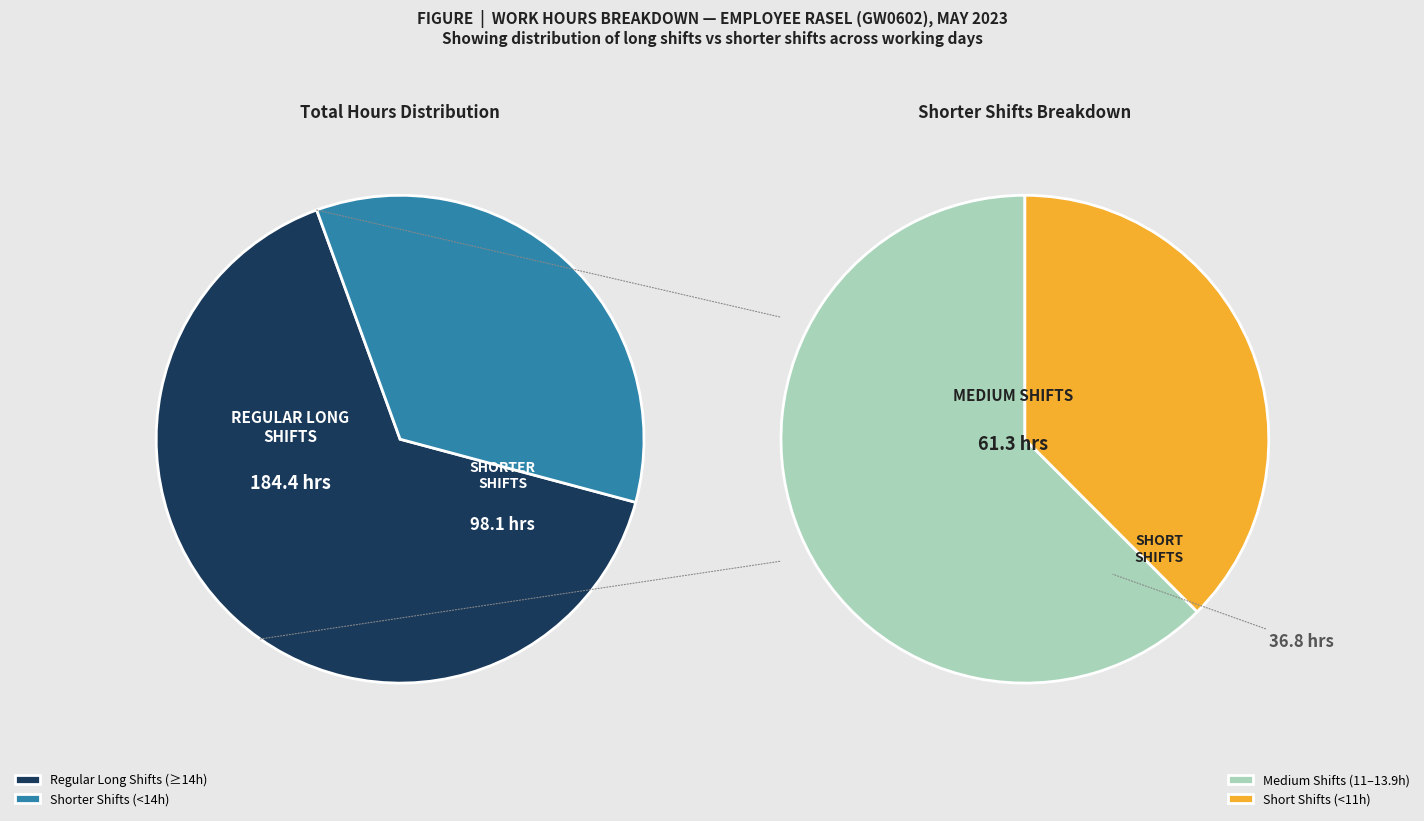

True or false: May 4 accounts for 16% of the total.

False